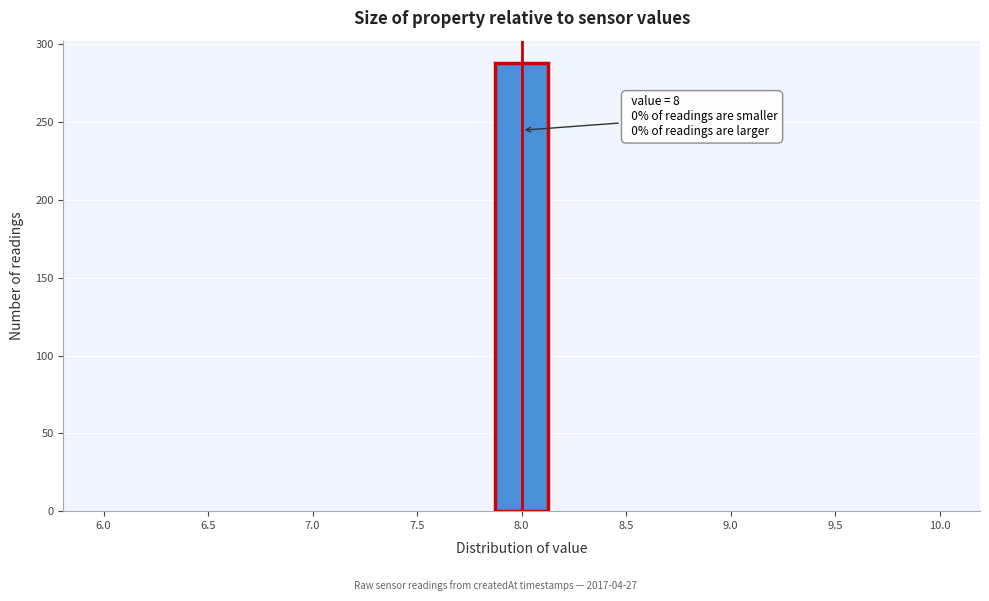

Over which range of the x-axis is the bar tallest?

7.85 to 8.15